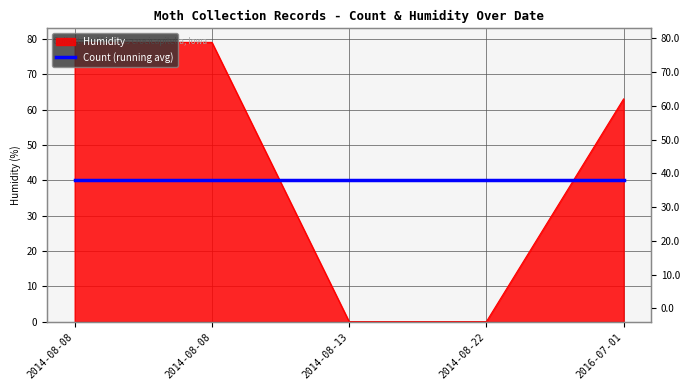

Reading left to right, extract all data points from this chart.

79	79	0	0	63